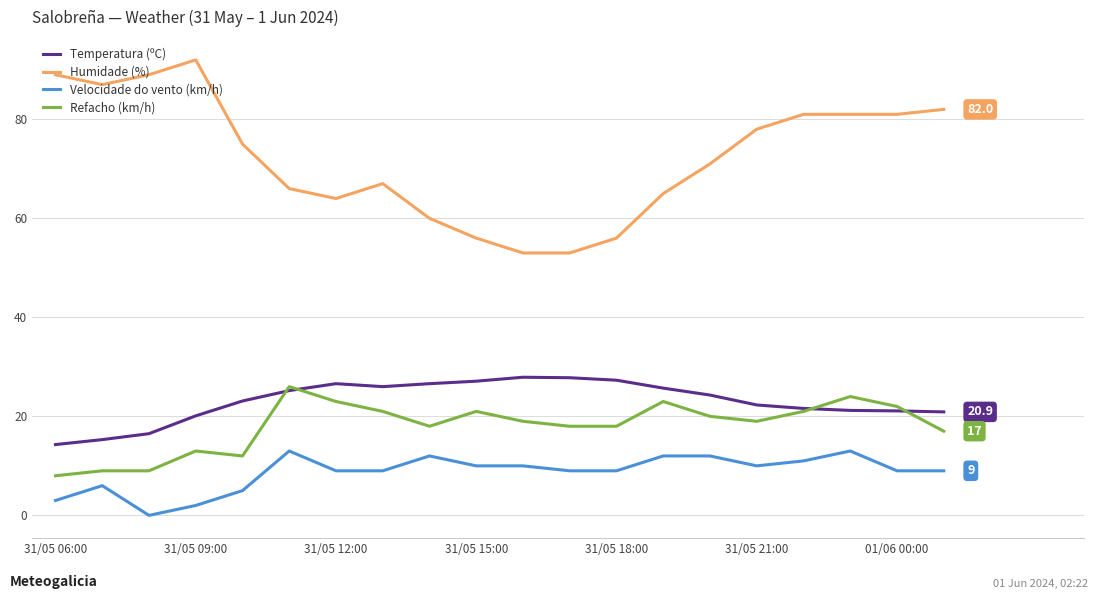

True or false: Humidade (%) and Temperatura (ºC) intersect in this chart.

False